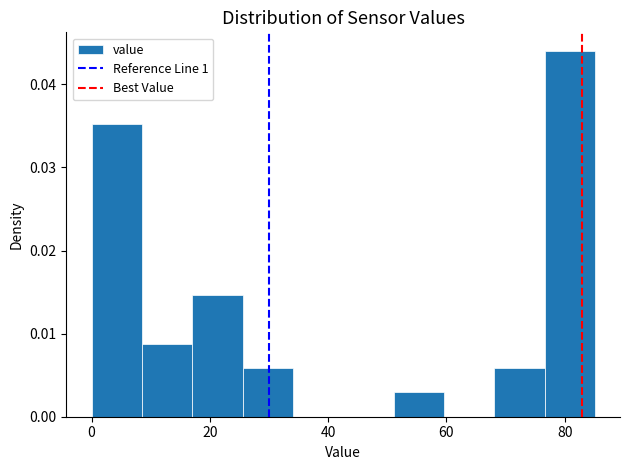

Reading left to right, list every bar in this chart as the range it spans on the x-axis followed by its height. Neither the bar edges nor the heights are printed on the chart, so give them approximately, as read against the axes.

0 to 8: 0.035
8 to 18: 0.009
18 to 26: 0.015
26 to 34: 0.006
34 to 42: 0
42 to 52: 0
52 to 60: 0.003
60 to 68: 0
68 to 76: 0.006
76 to 86: 0.044